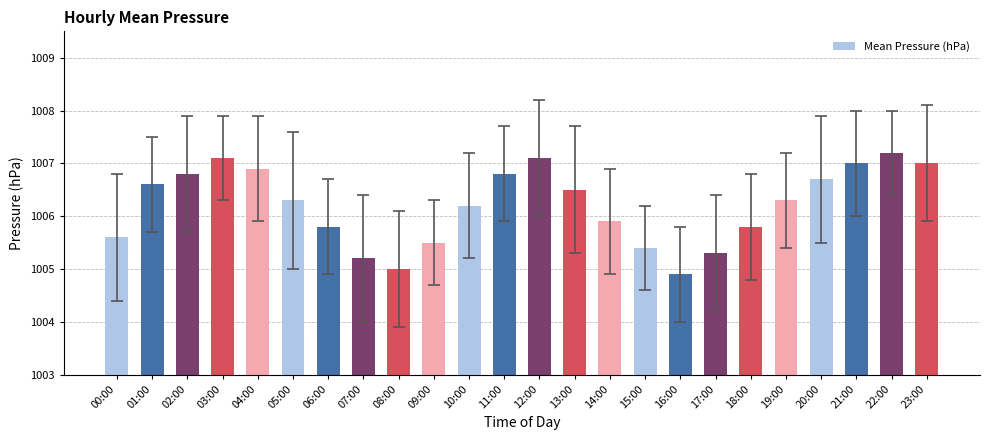

What position from the right is 18:00?

6